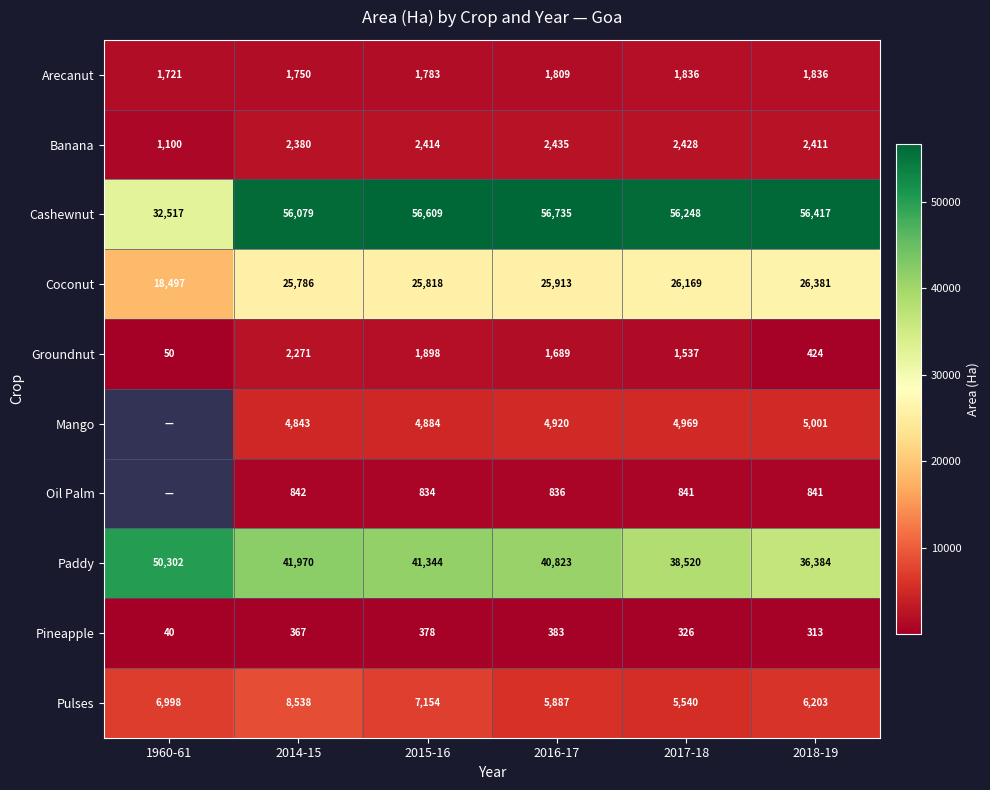

How many data points does each series have?

6